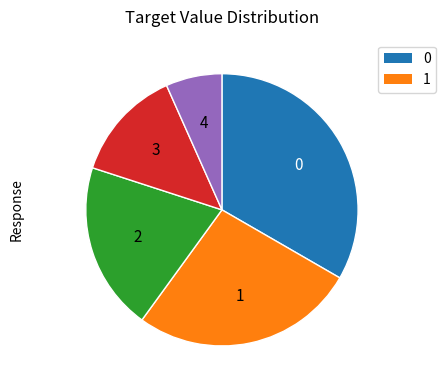

Does any single category account for the majority?

No